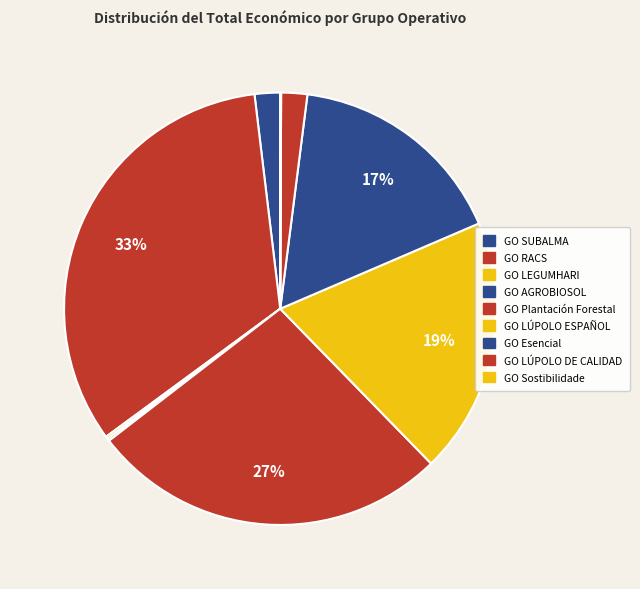

Which has a higher value, GO SUBALMA or GO Plantación Forestal?

GO Plantación Forestal